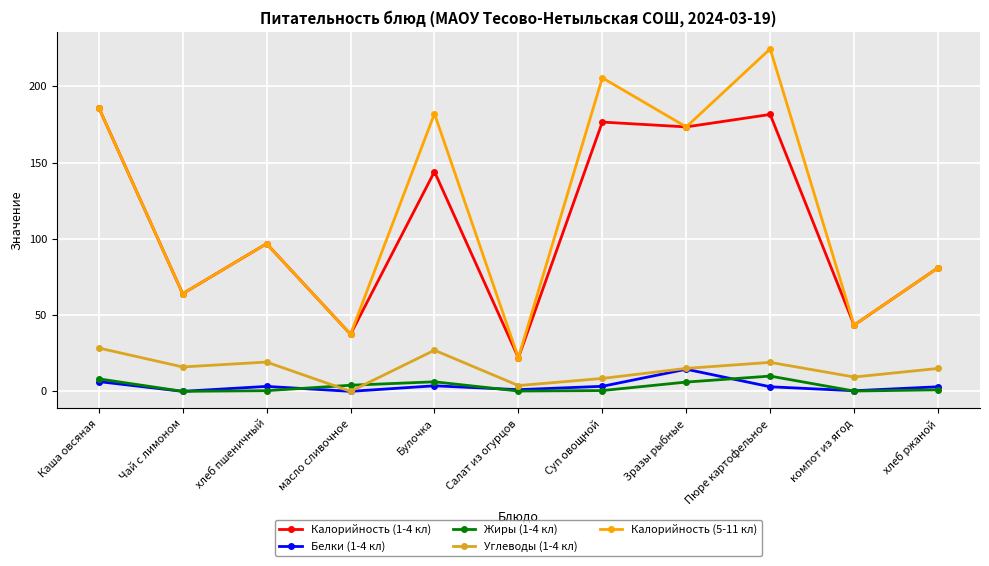

What is the minimum value for Калорийность (5-11 кл)?

22.0